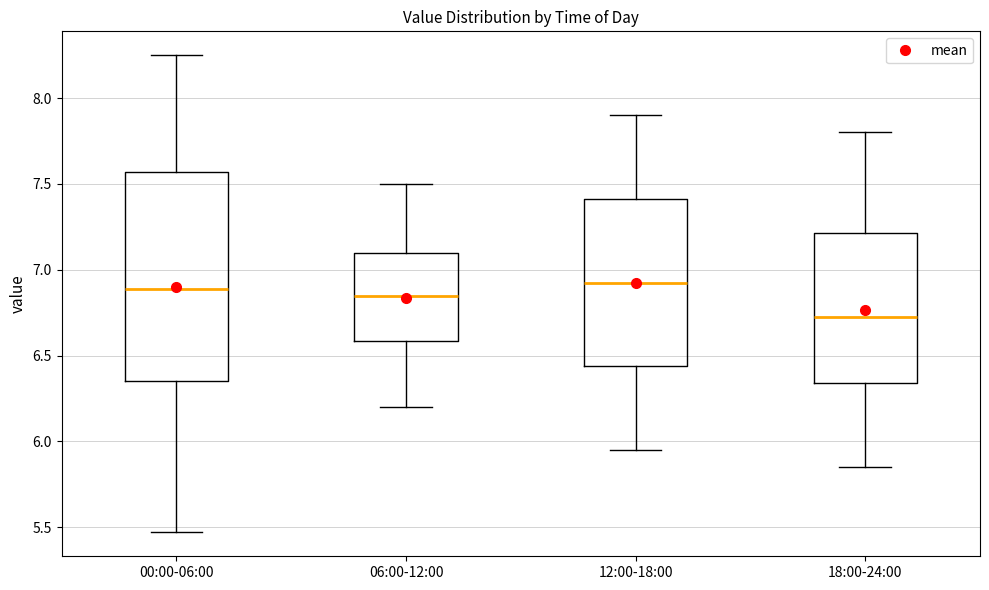

Reading left to right, read every box against the y-axis: the position of its median line, the range the box covers, and the ends of its whiskers. The values are not printed on the chart, so give them approximately, as read against the axis.

00:00-06:00: median 6.90, box 6.35 to 7.55, whiskers 5.45 to 8.25
06:00-12:00: median 6.85, box 6.60 to 7.10, whiskers 6.20 to 7.50
12:00-18:00: median 6.95, box 6.45 to 7.40, whiskers 5.95 to 7.90
18:00-24:00: median 6.75, box 6.35 to 7.20, whiskers 5.85 to 7.80